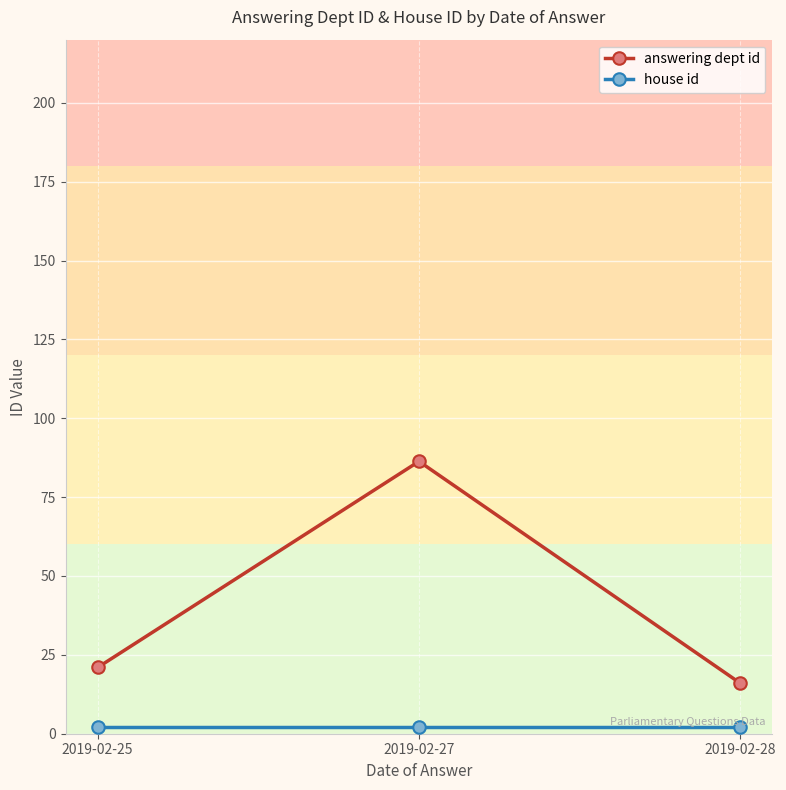

Is it true that answering dept id equals 21.0 at 2019-02-25?

True